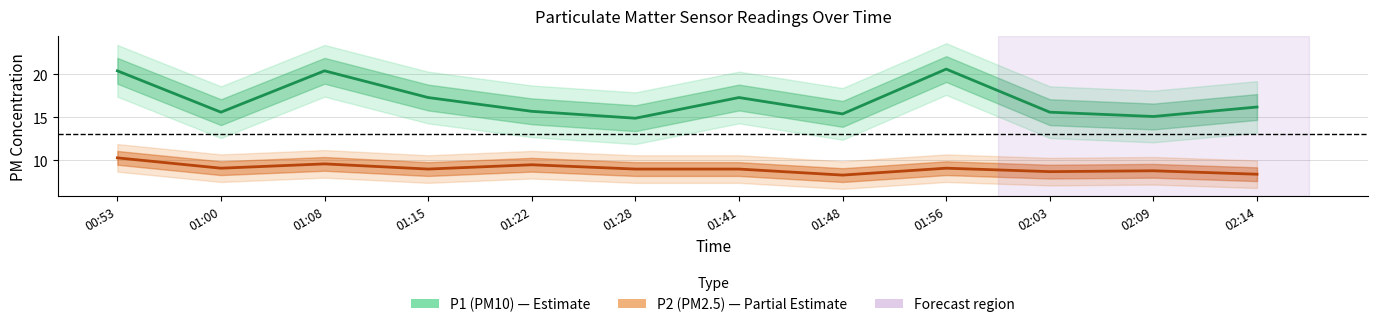

Reading right to left, list all the values displayed in this chart.

P1 (PM10): 02:14=16.2	02:09=15.1	02:03=15.6	01:56=20.6	01:48=15.4	01:41=17.3	01:28=14.9	01:22=15.7	01:15=17.3	01:08=20.4	01:00=15.6	00:53=20.4
P2 (PM2.5): 02:14=8.4	02:09=8.8	02:03=8.7	01:56=9.1	01:48=8.3	01:41=9.0	01:28=9.0	01:22=9.5	01:15=9.0	01:08=9.6	01:00=9.1	00:53=10.3